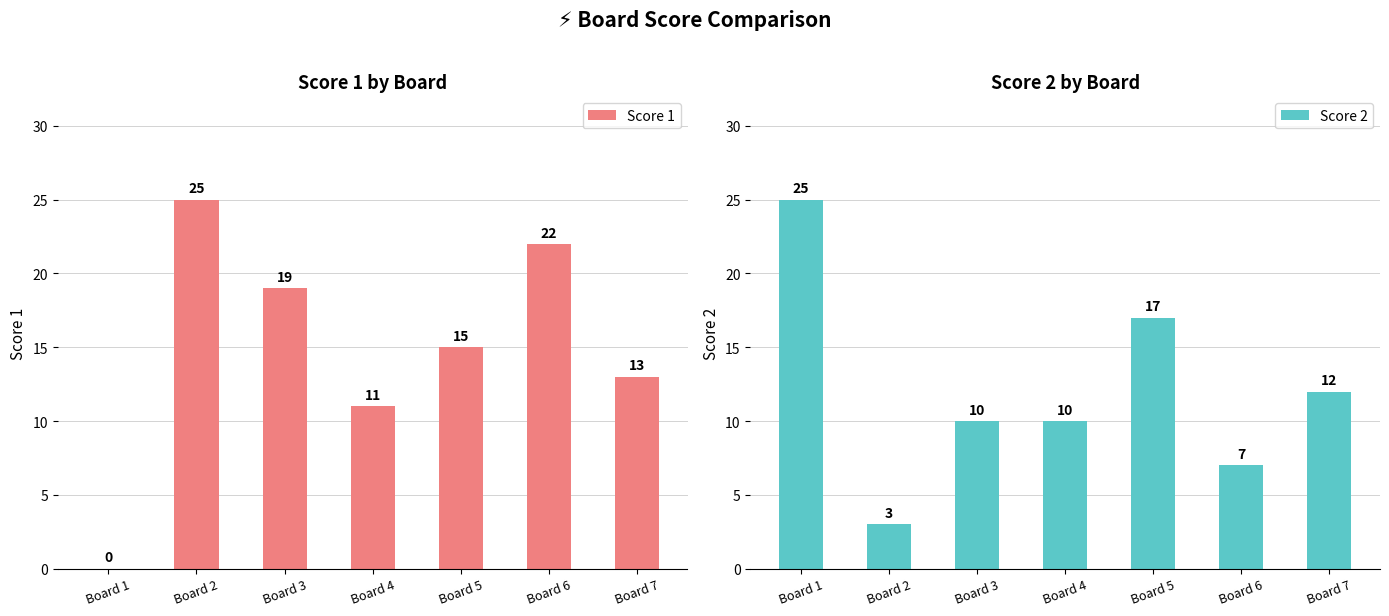

Is it true that Score 2 equals 7 at Board 6?

True